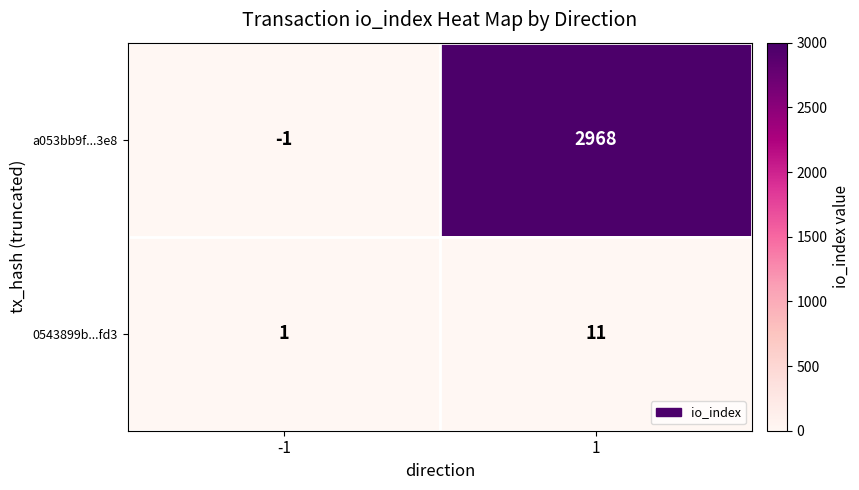

What is the average value of the 0543899b...fd3 series?

6